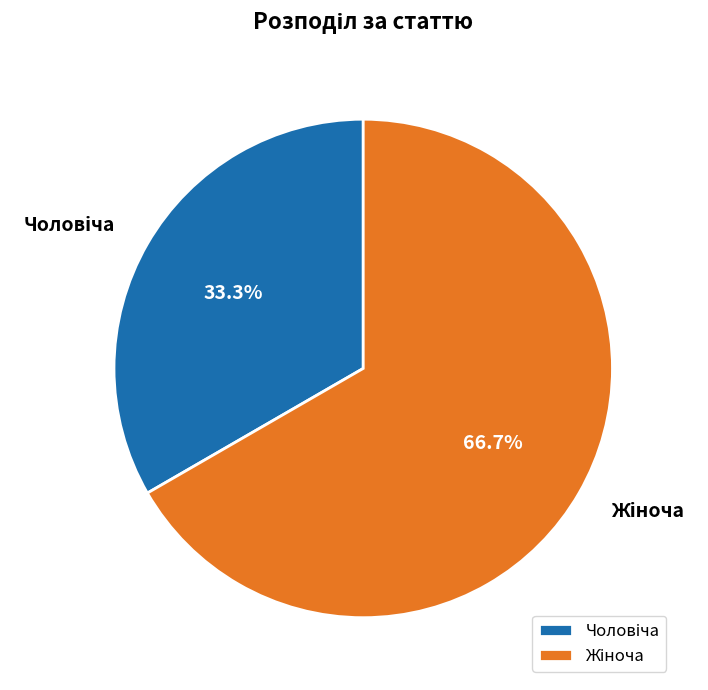

True or false: Жіноча accounts for 60% of the total.

False